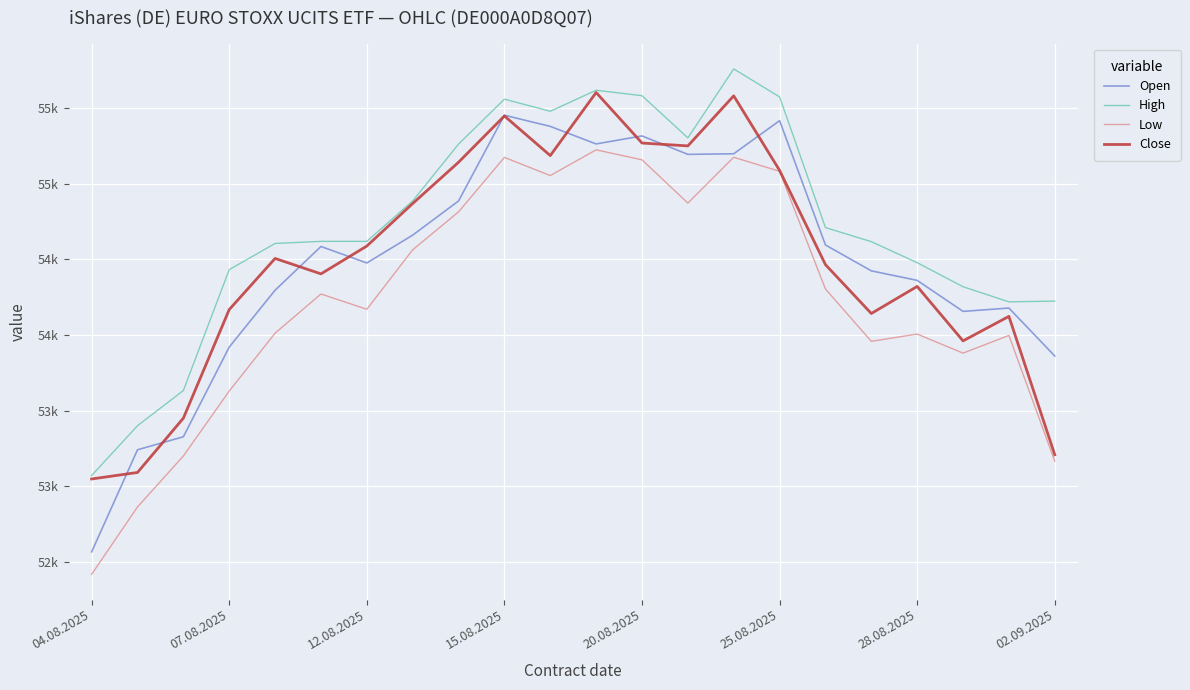

Does the chart display data point markers on the line(s)?

No